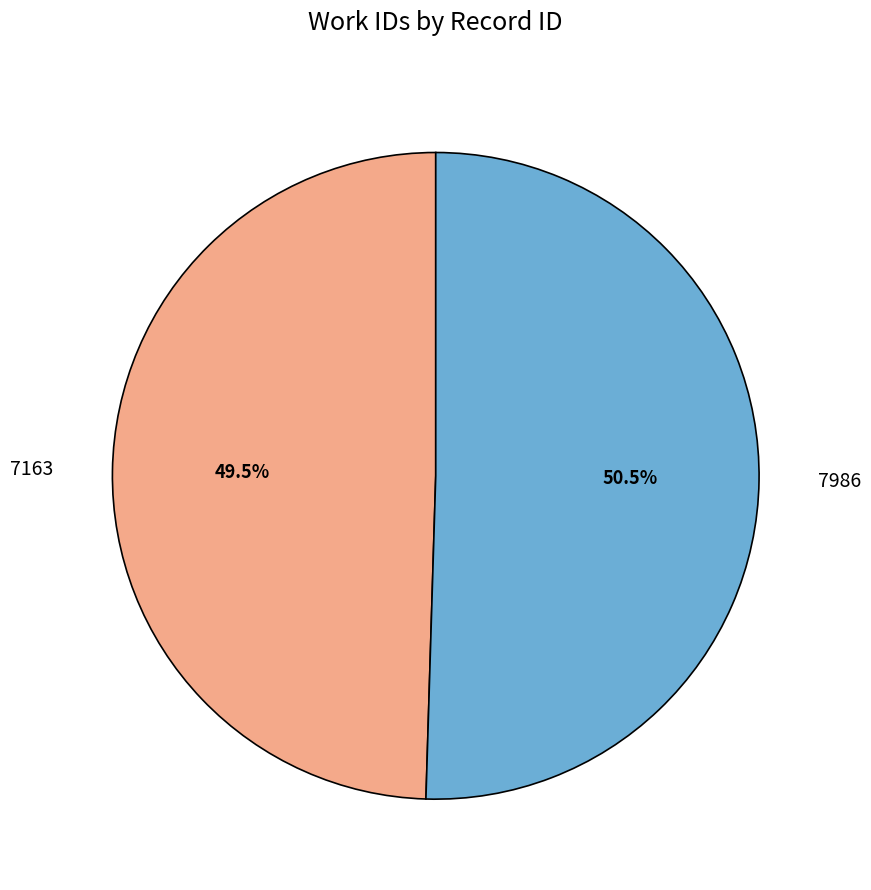

Is there any slice that represents more than half of the pie?

Yes